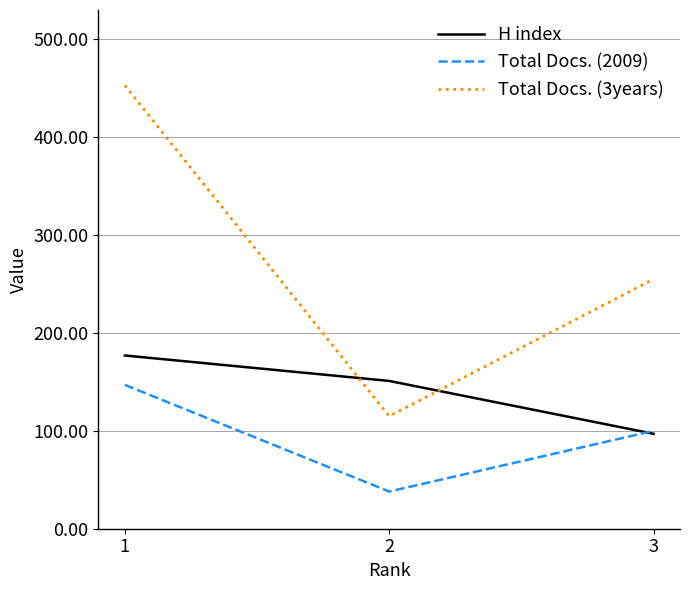

What is the sum of all H index values?

425